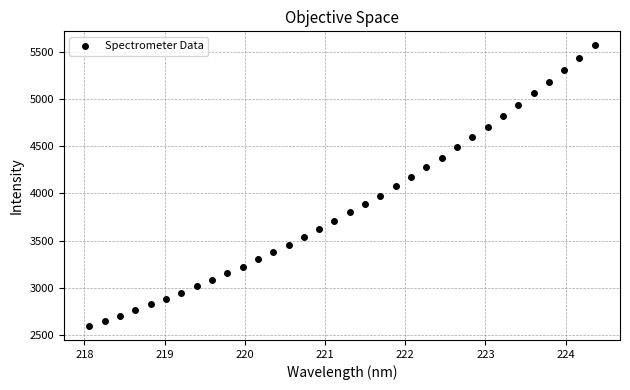

What is the range of X values (max minus min)?

6.3